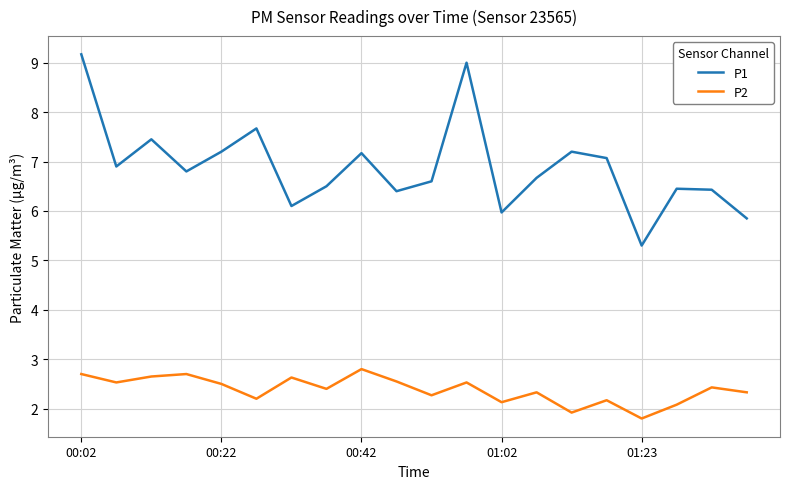

How many lines are shown in the chart?

2